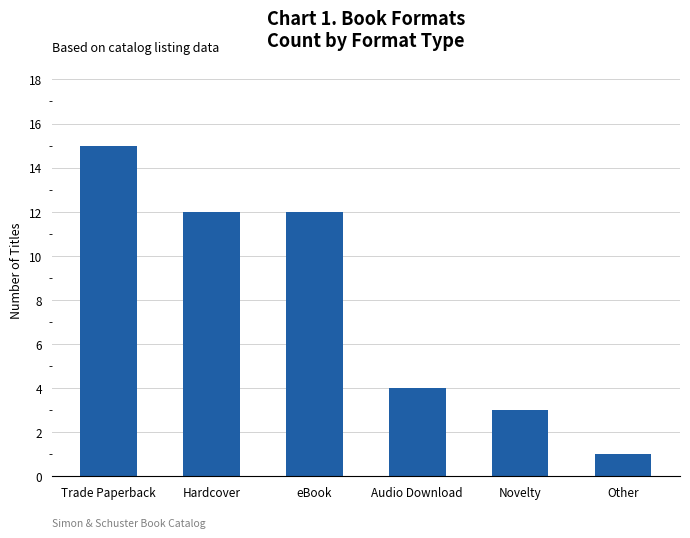

Are the bars horizontal?

No